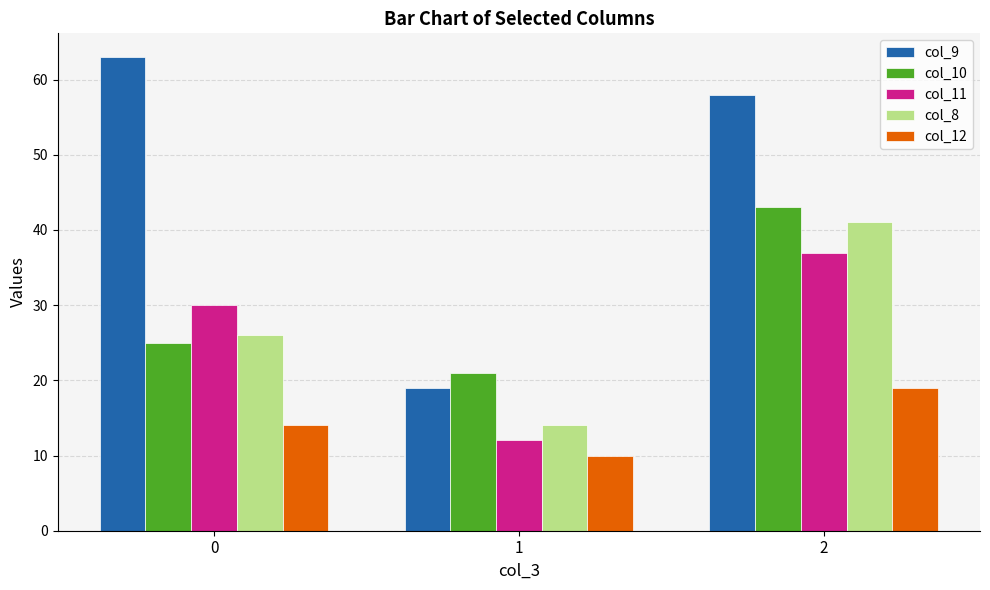

What is the difference between the highest and lowest values at 0?

49